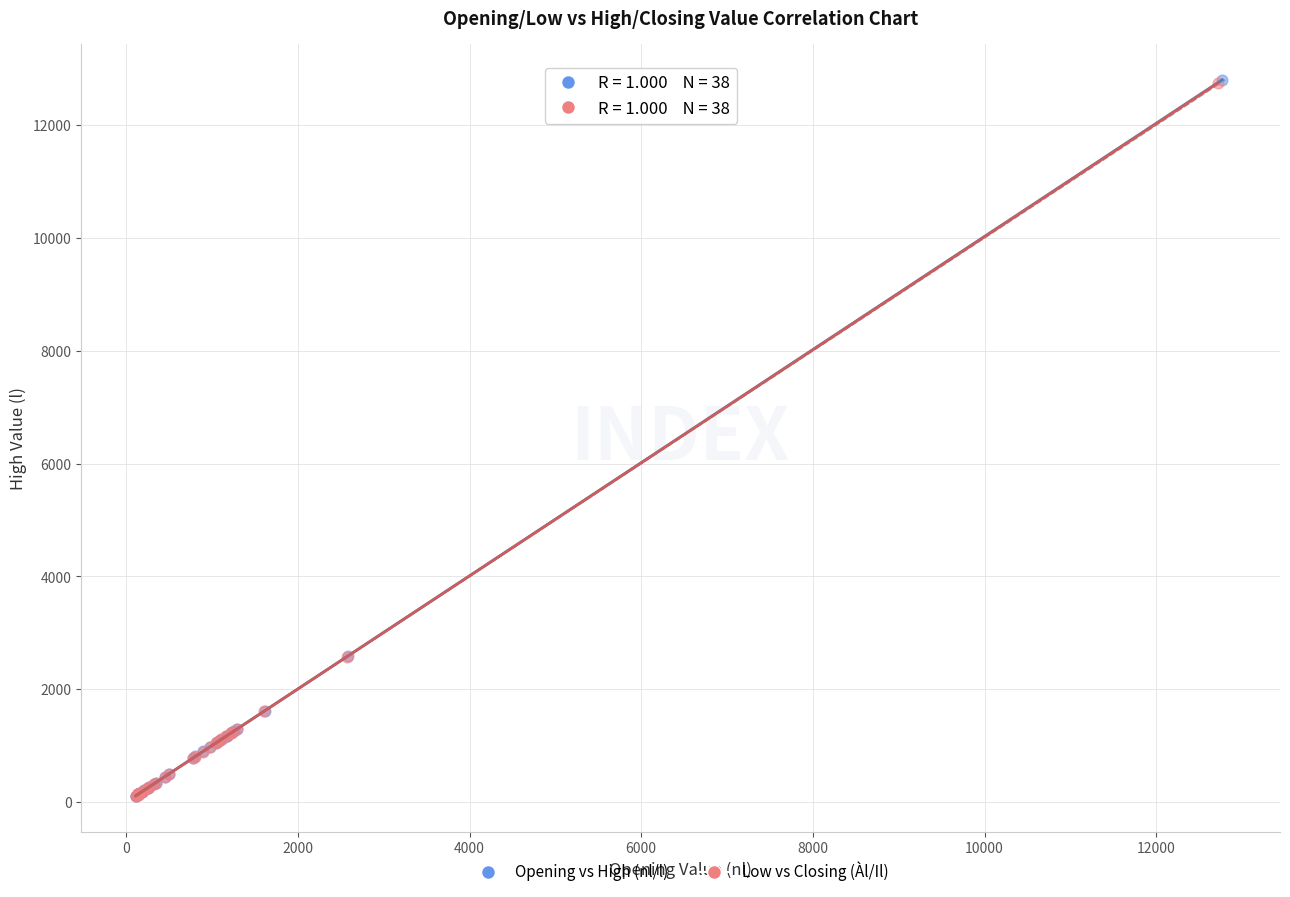

Which series has the largest Y range (max minus min)?

Opening vs High (nl/l)